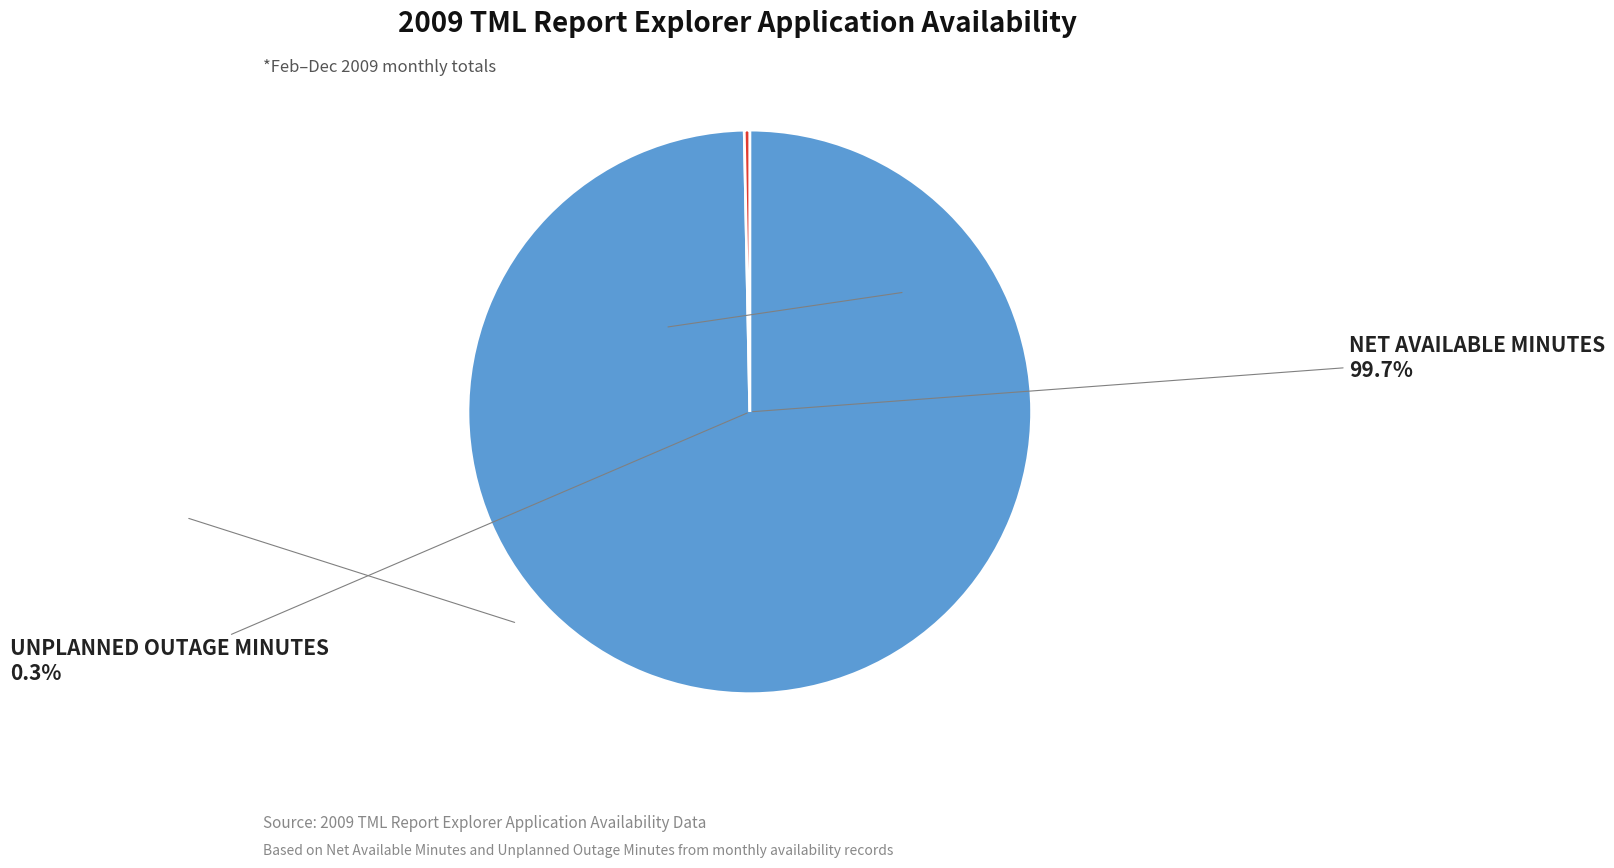

Rank the series by their average value, from lowest to highest.

Unplanned Outage Minutes, Net Available Minutes